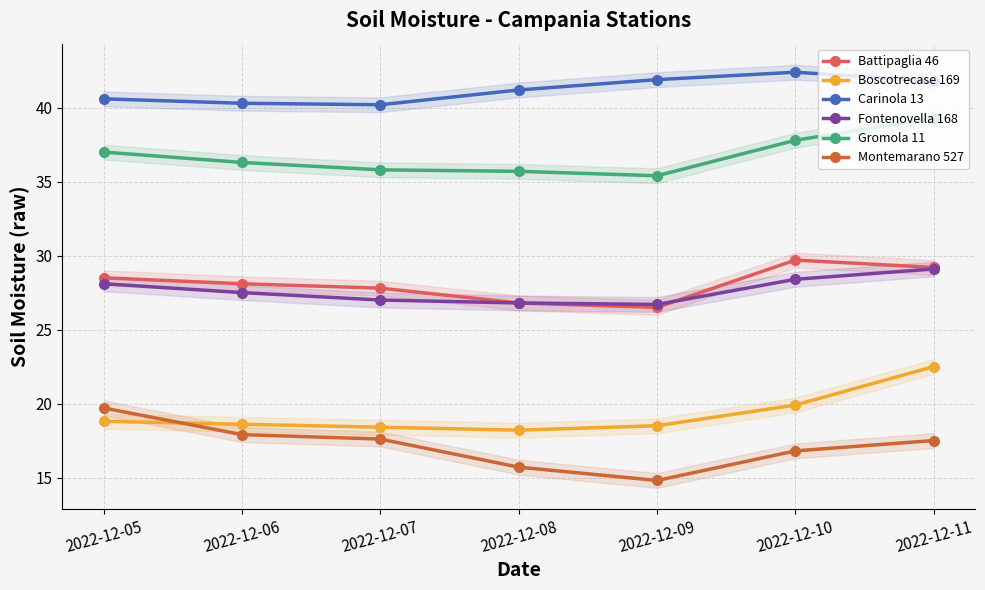

What is the difference between the second highest and second lowest values in the Fontenovella 168 series?

1.6